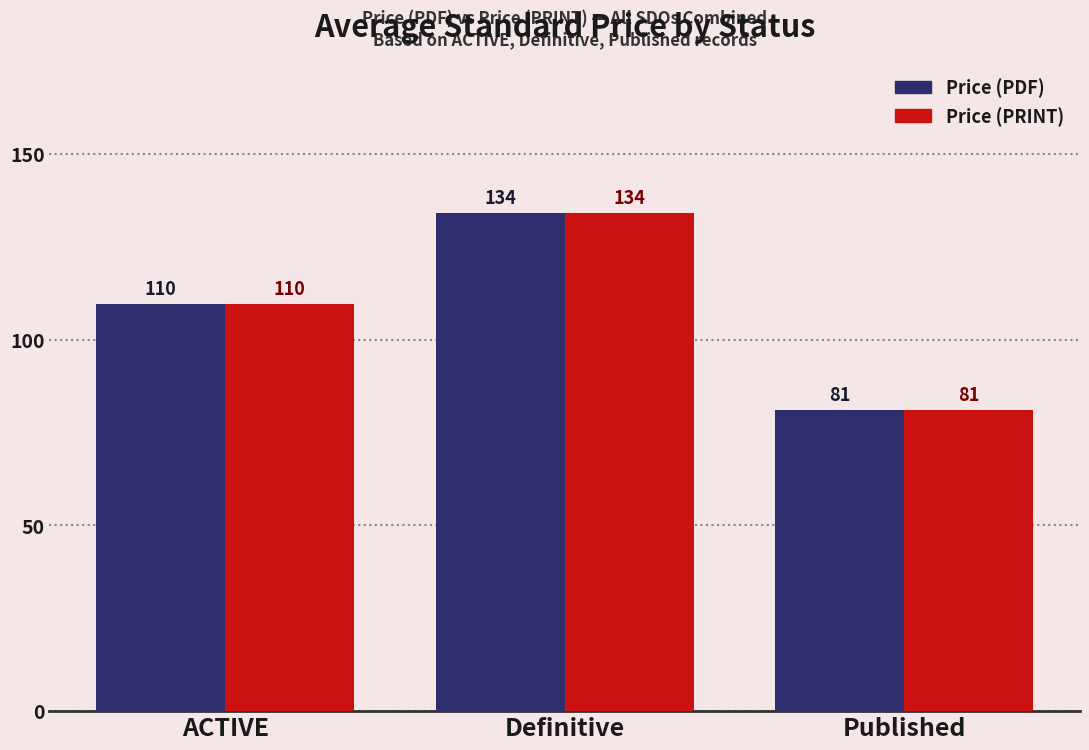

What is the average value of the Price (PDF) series?

108.3